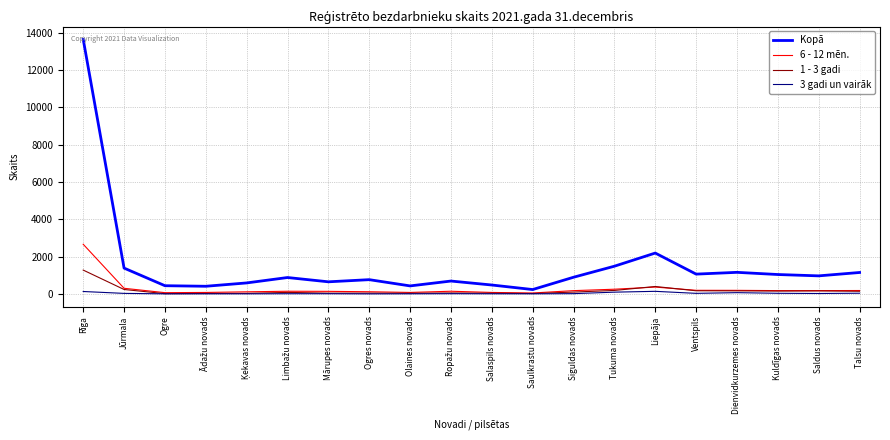

True or false: 1 - 3 gadi has a value of 96 at Siguldas novads.

True